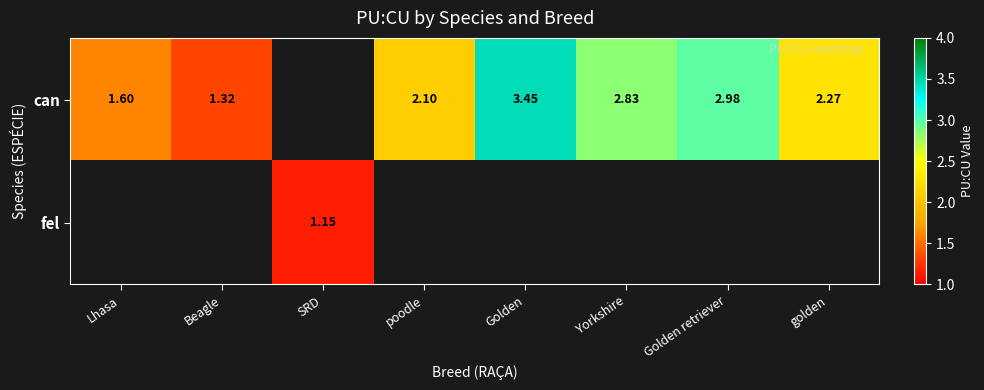

What is the sum of the can values at poodle and Yorkshire?

4.9